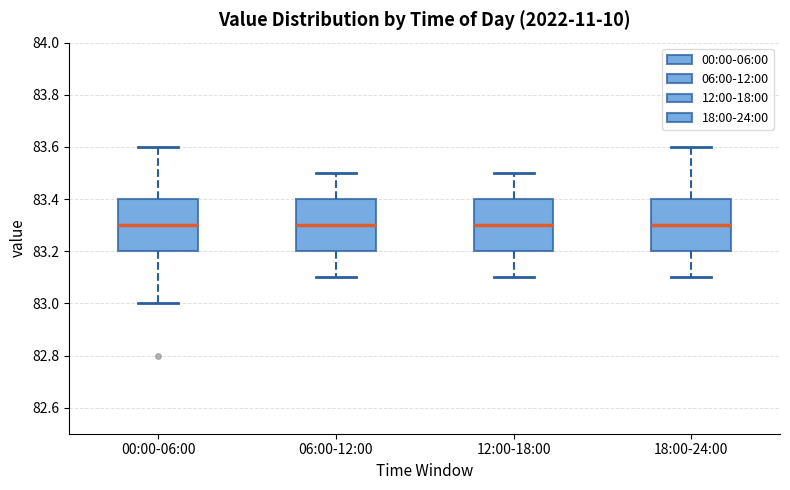

Reading left to right, read every box against the y-axis: the position of its median line, the range the box covers, and the ends of its whiskers. The values are not printed on the chart, so give them approximately, as read against the axis.

00:00-06:00: median 83.3, box 83.2 to 83.4, whiskers 83.0 to 83.6
06:00-12:00: median 83.3, box 83.2 to 83.4, whiskers 83.1 to 83.5
12:00-18:00: median 83.3, box 83.2 to 83.4, whiskers 83.1 to 83.5
18:00-24:00: median 83.3, box 83.2 to 83.4, whiskers 83.1 to 83.6